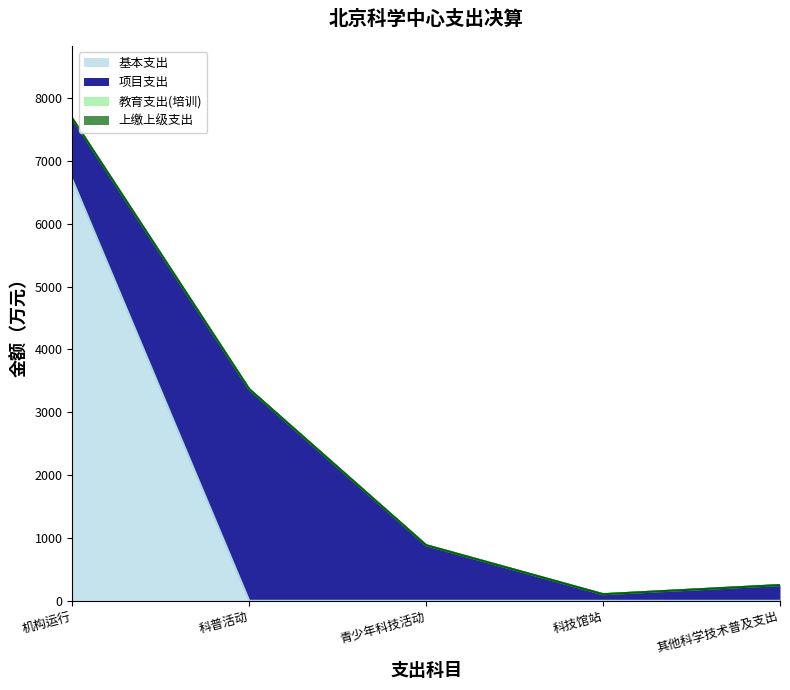

How many data points in 教育支出(培训) are above 0?

1